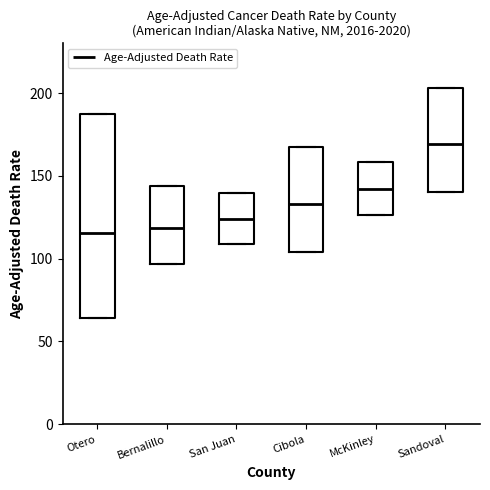

Where does the median line of the box for Cibola sit on the y-axis? The values are not printed on the chart, so give them approximately, as read against the axis.

135